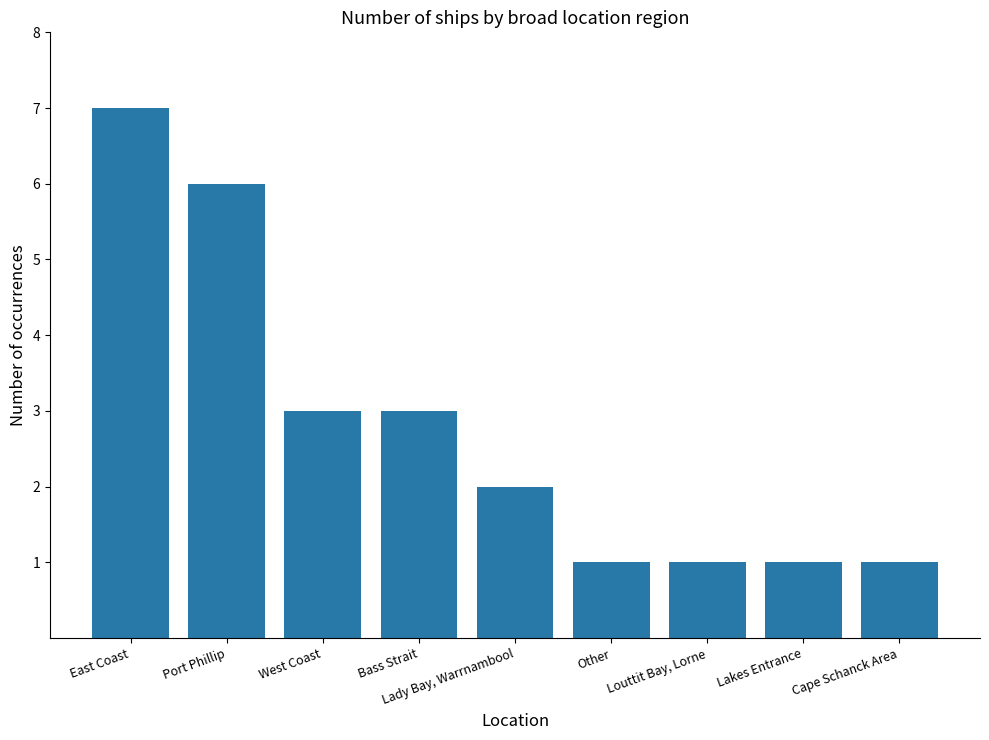

What is the greatest value displayed?

7